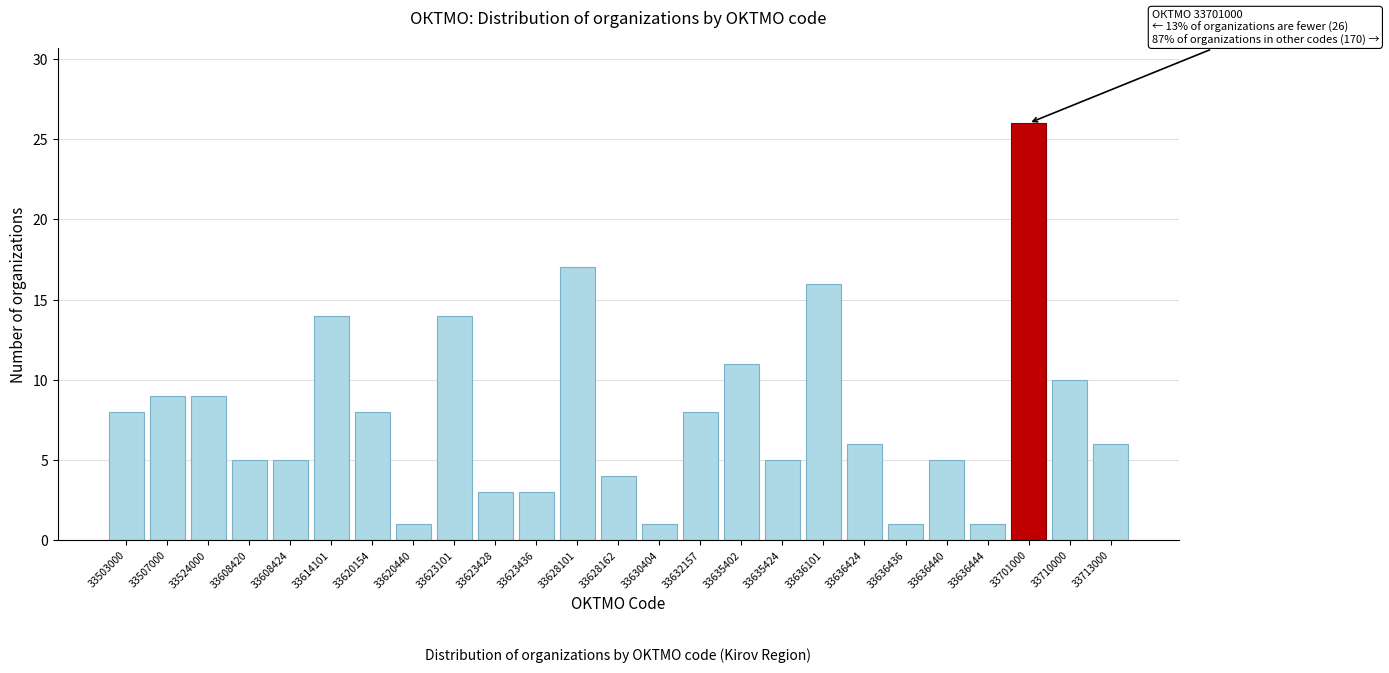

Reading left to right, extract all data points from this chart.

8	9	9	5	5	14	8	1	14	3	3	17	4	1	8	11	5	16	6	1	5	1	26	10	6